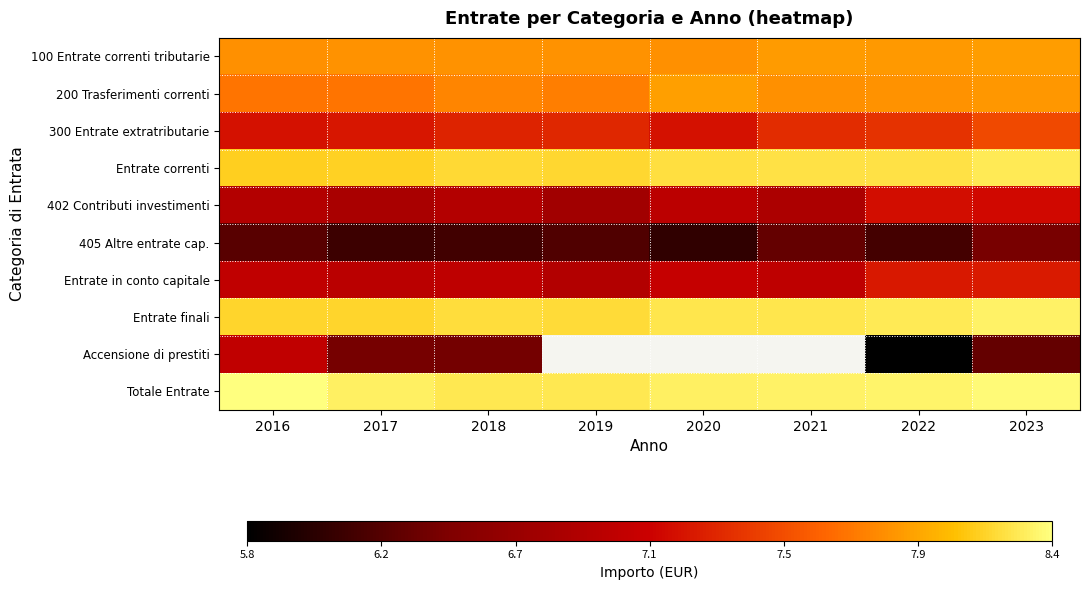

Is the value of Entrate in conto capitale at 2017 greater than the value of Entrate correnti at 2023?

No